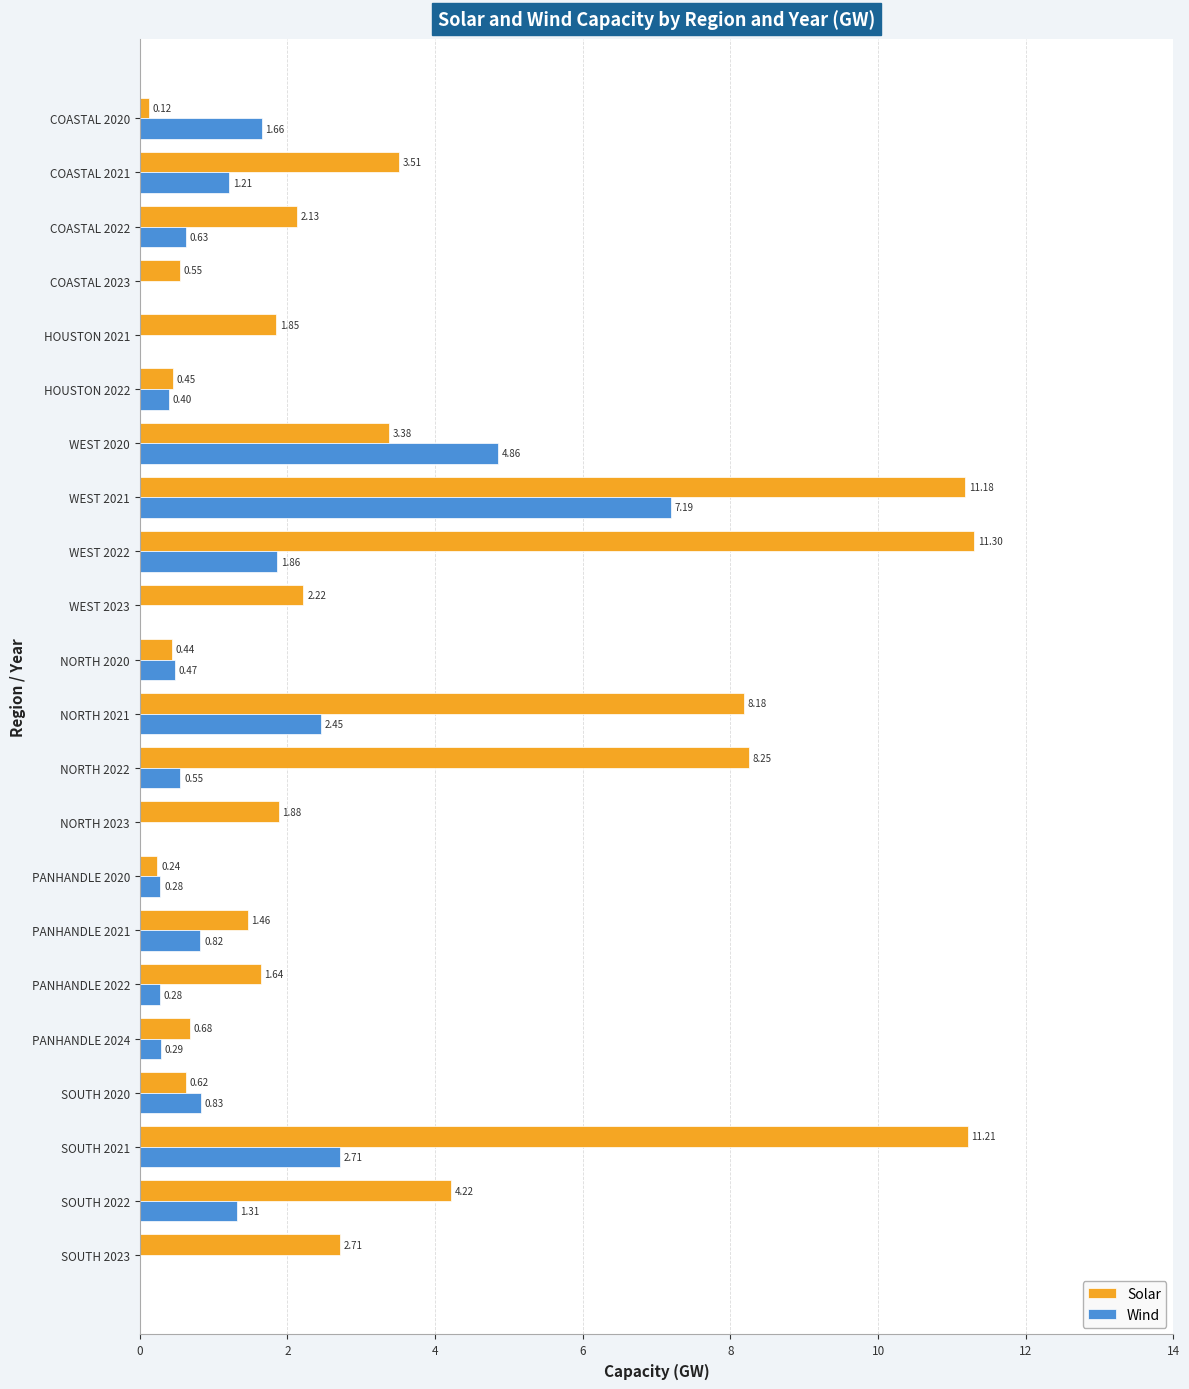

At which category is the sum across all series the highest?

WEST 2021